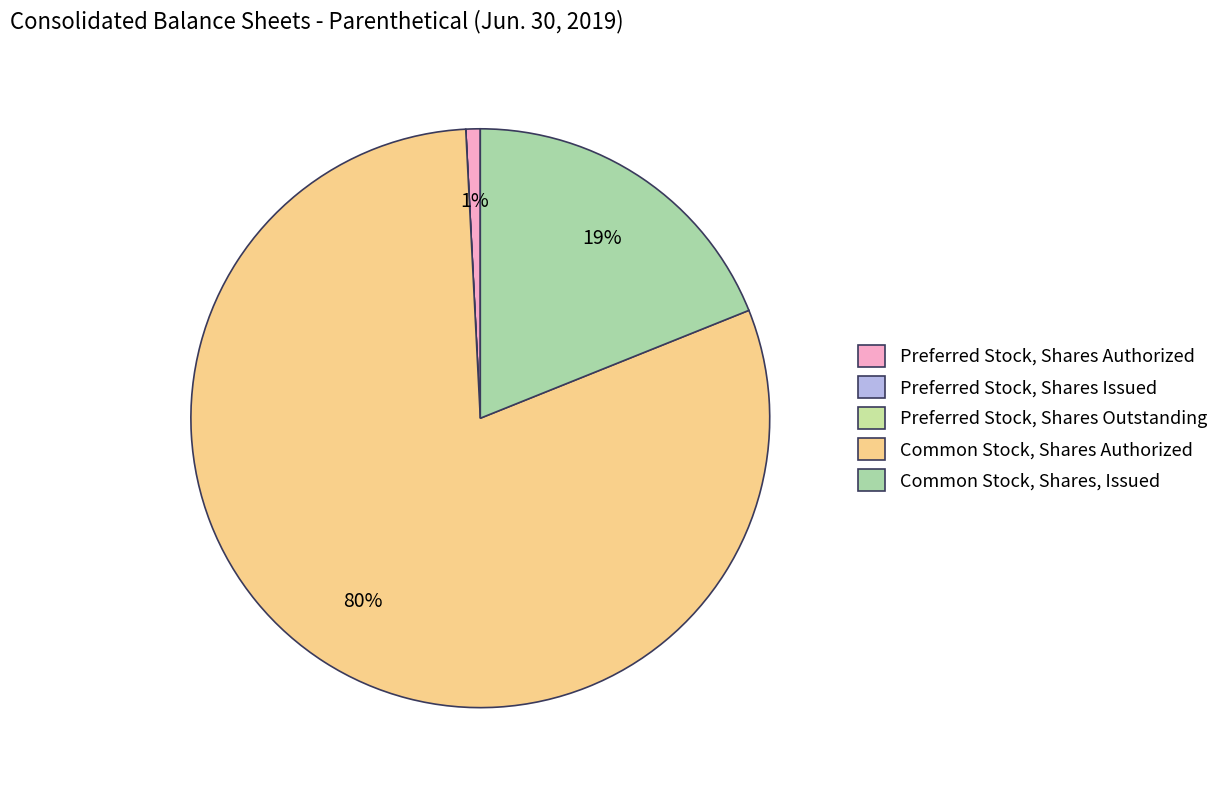

What percentage is the Common Stock, Shares, Issued slice, to the nearest percent?

19%